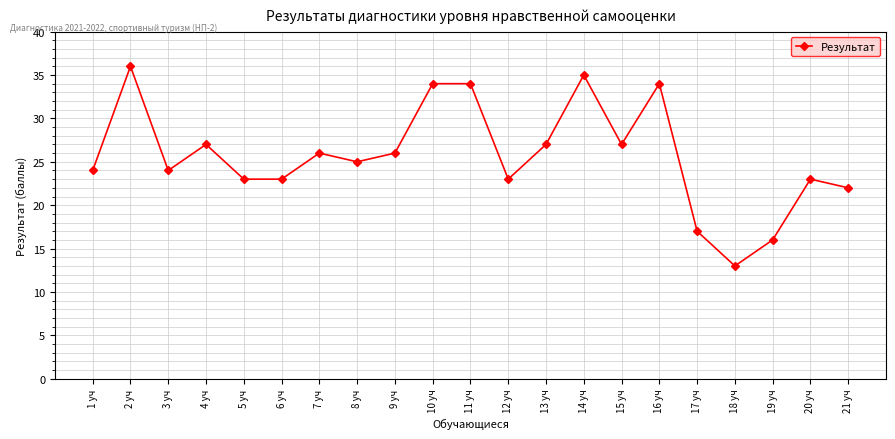

What is the change in value from 3 уч to 10 уч?

+10